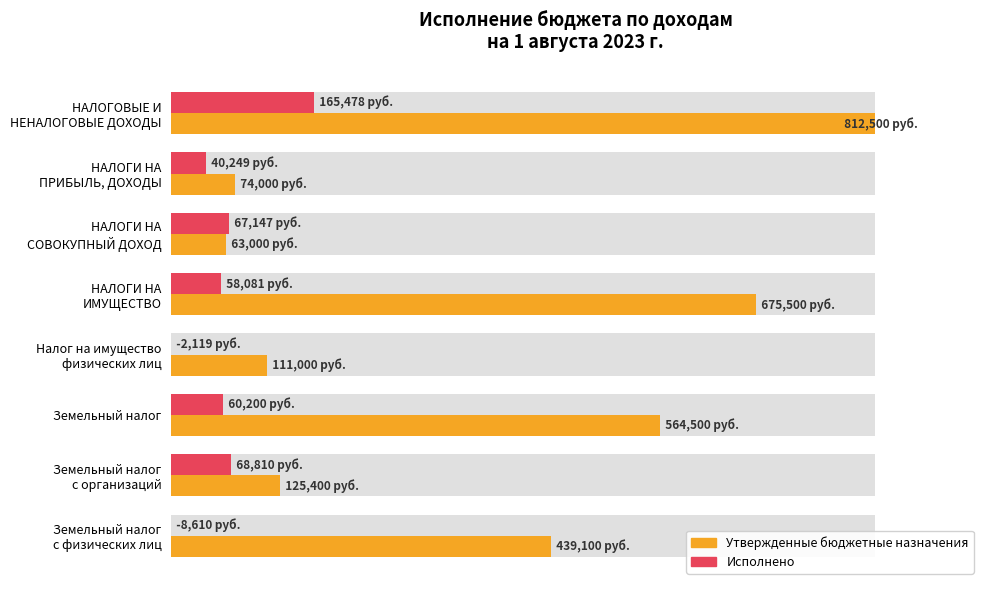

What position from the left is НАЛОГИ НА СОВОКУПНЫЙ ДОХОД?

3